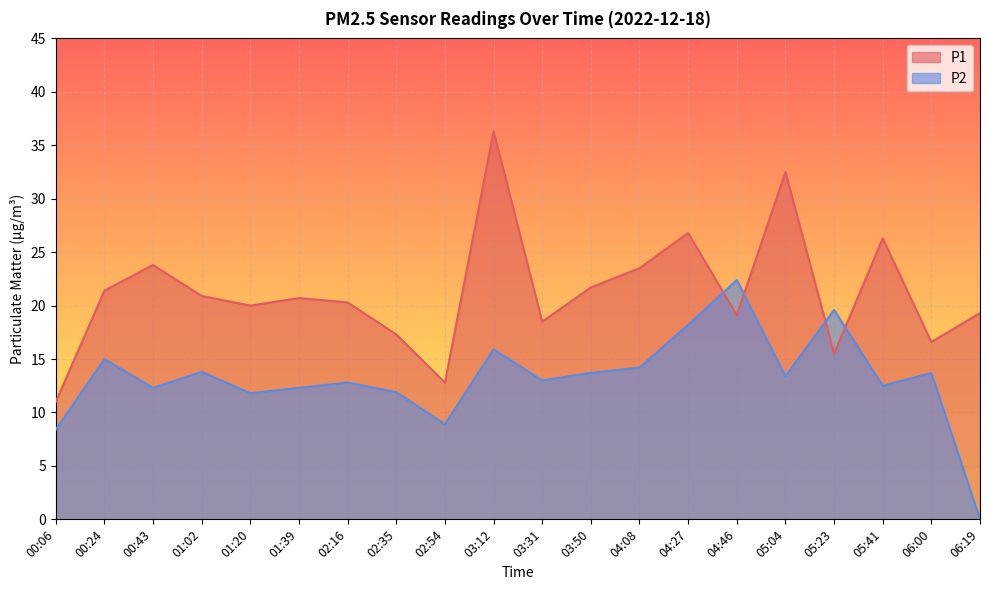

What is the difference between the P1 values at 03:50 and 05:23?

6.2